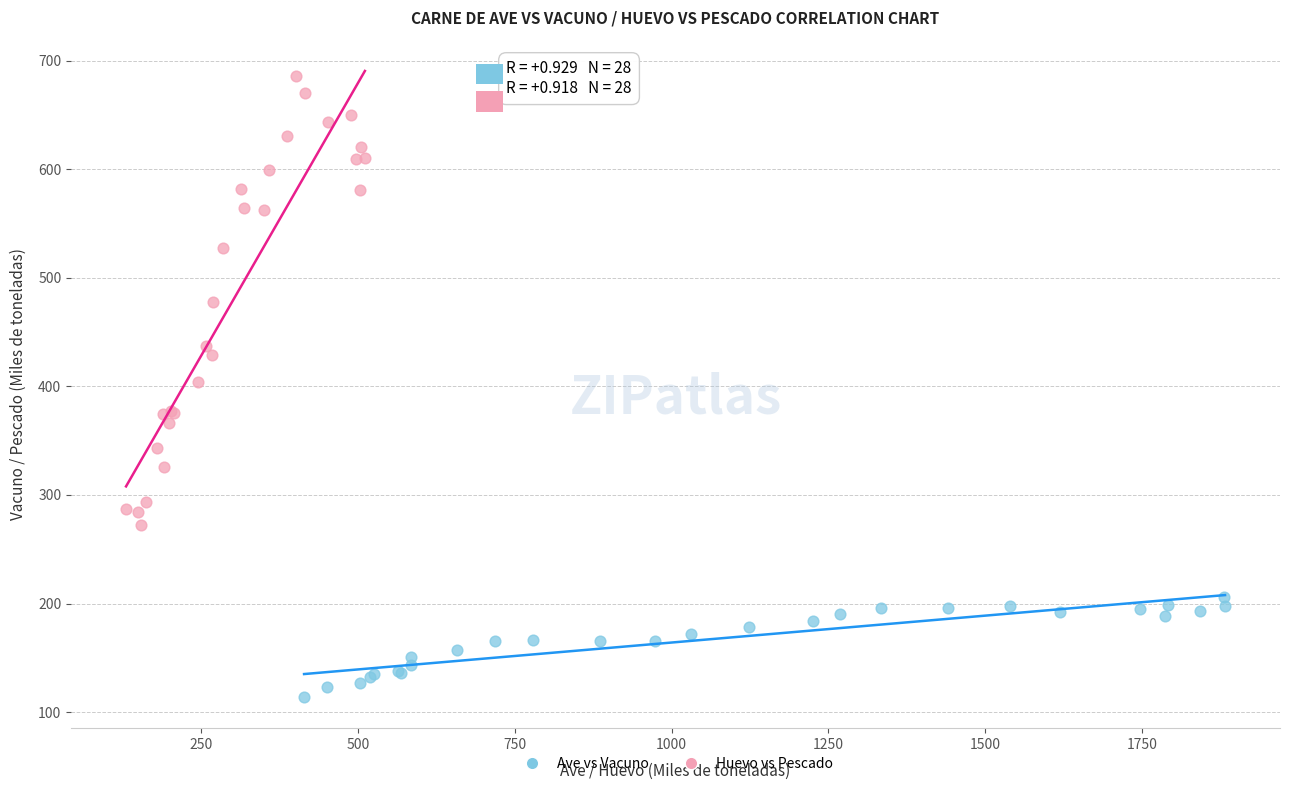

Which series contains the lowest Y value?

Ave vs Vacuno